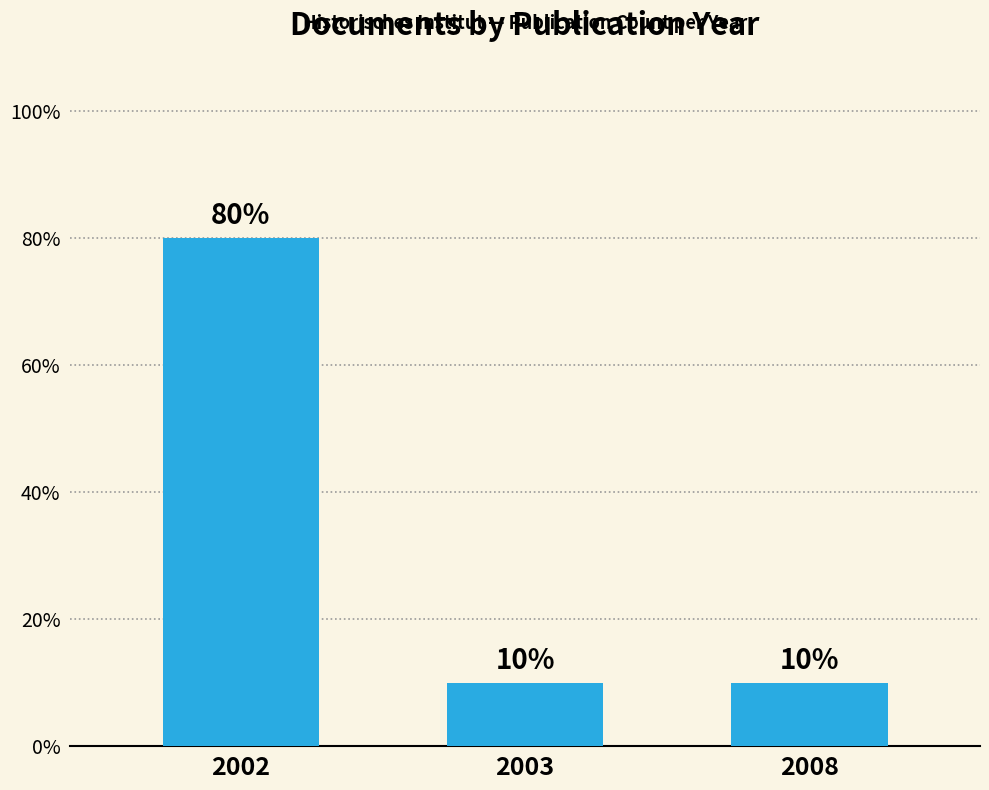

Are the bars horizontal?

No